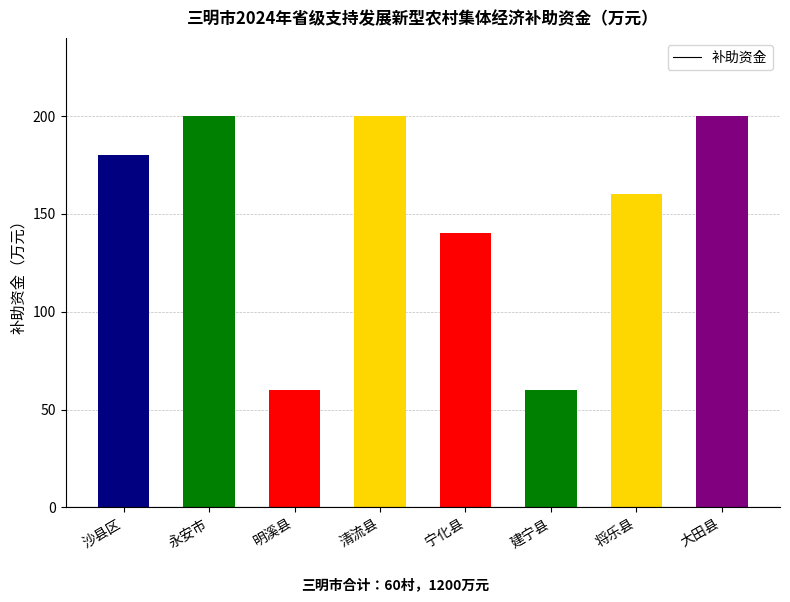

What is the ratio of the value at 明溪县 to the value at 将乐县?

0.4